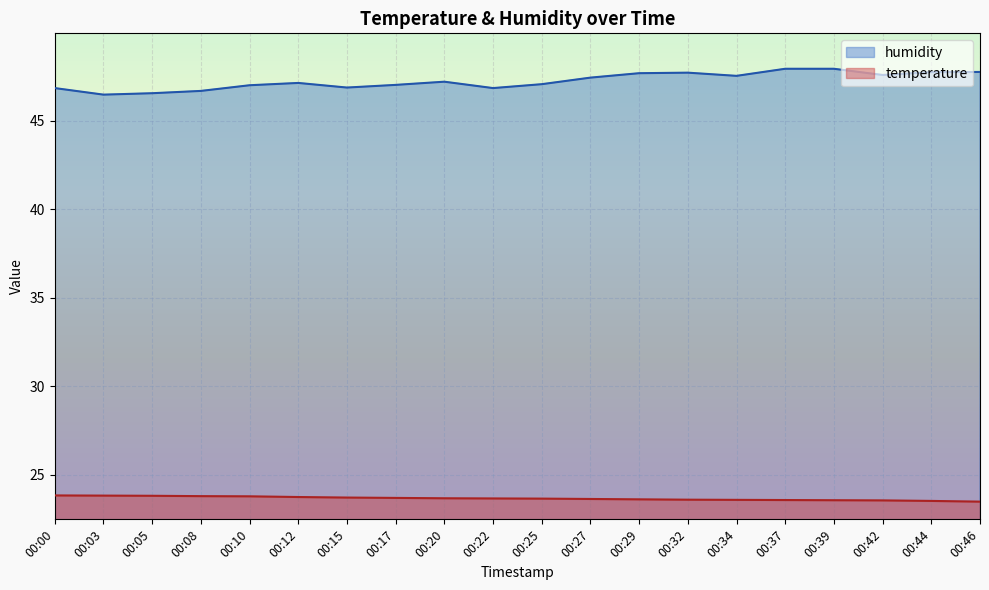

Does the chart display data point markers on the line(s)?

No